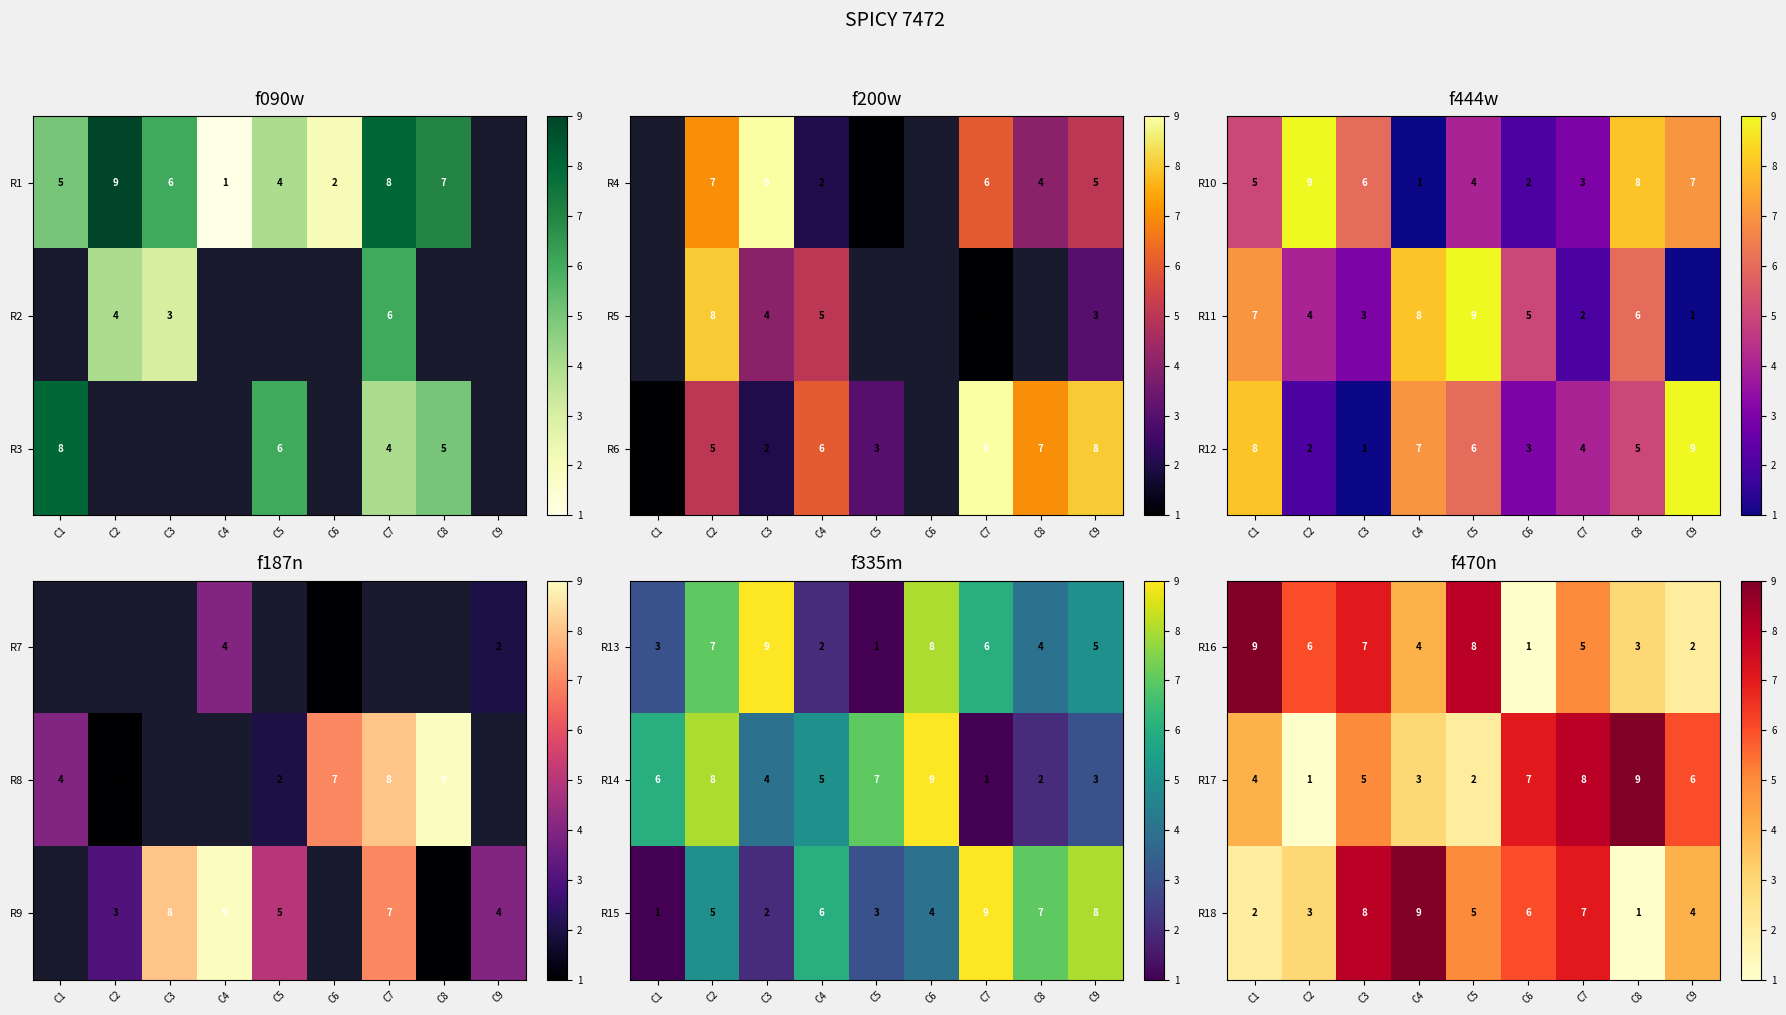

What is the total value across all series at C1?

15